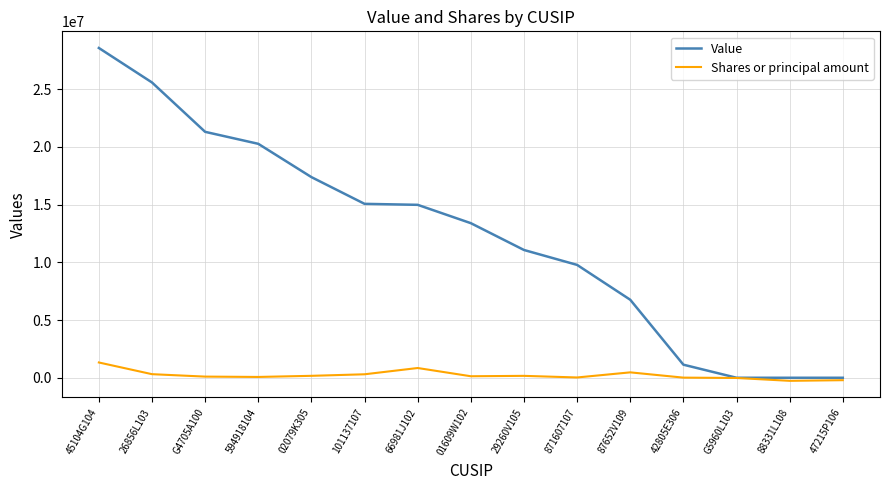

What value does the Value series have at G4705A100, to the nearest 100?

21291700